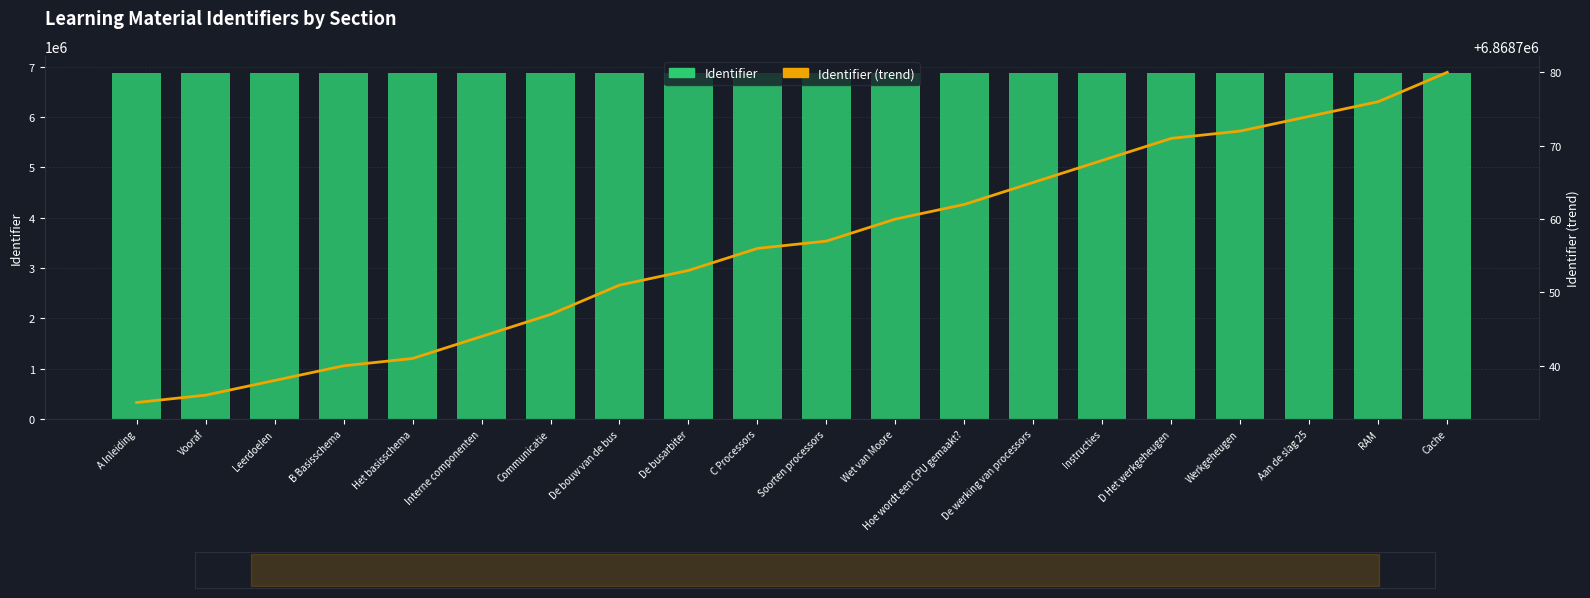

What is the label of the 16th bar from the right?

Het basisschema